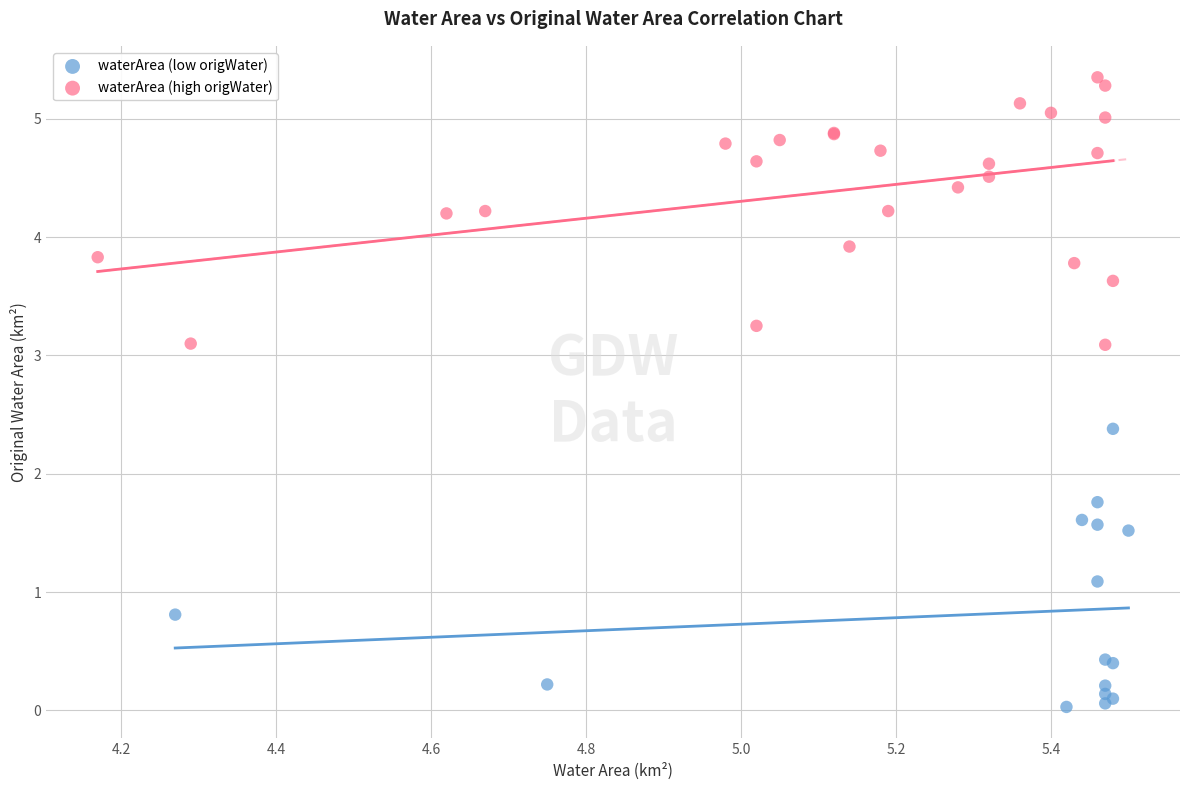

What are all the series names shown in the legend?

waterArea (low origWater), waterArea (high origWater)